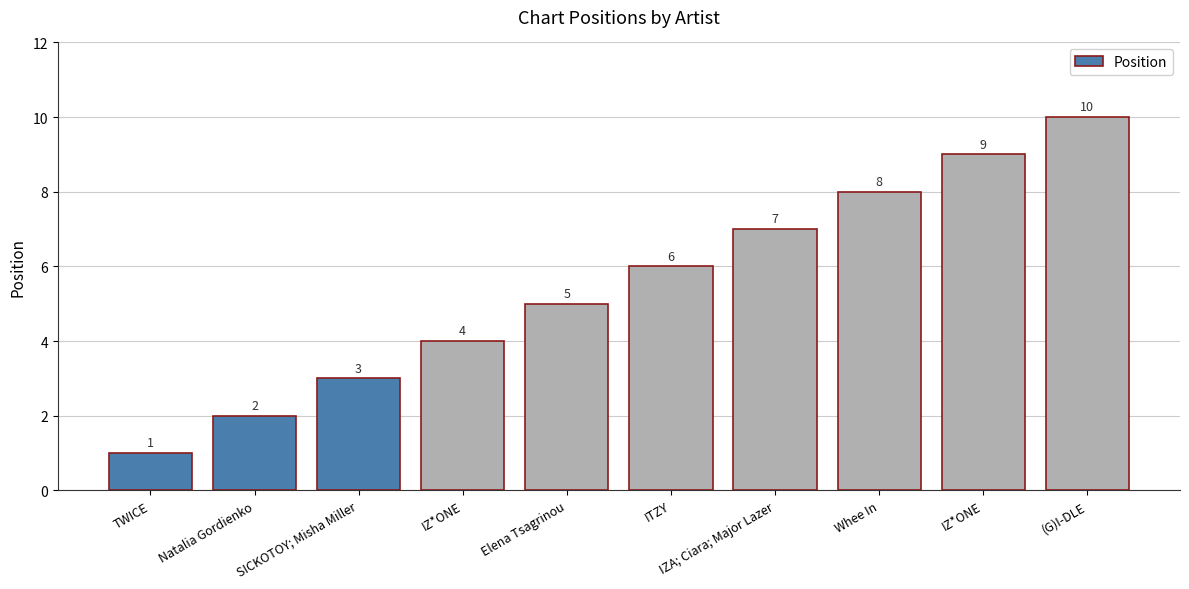

How many categories are shown in the chart?

10